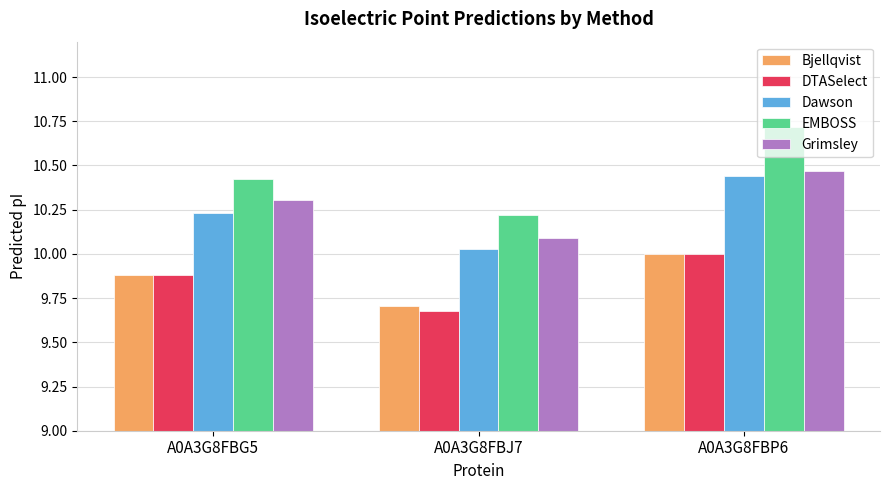

What is the spread (max minus min) of values at A0A3G8FBP6?

0.7